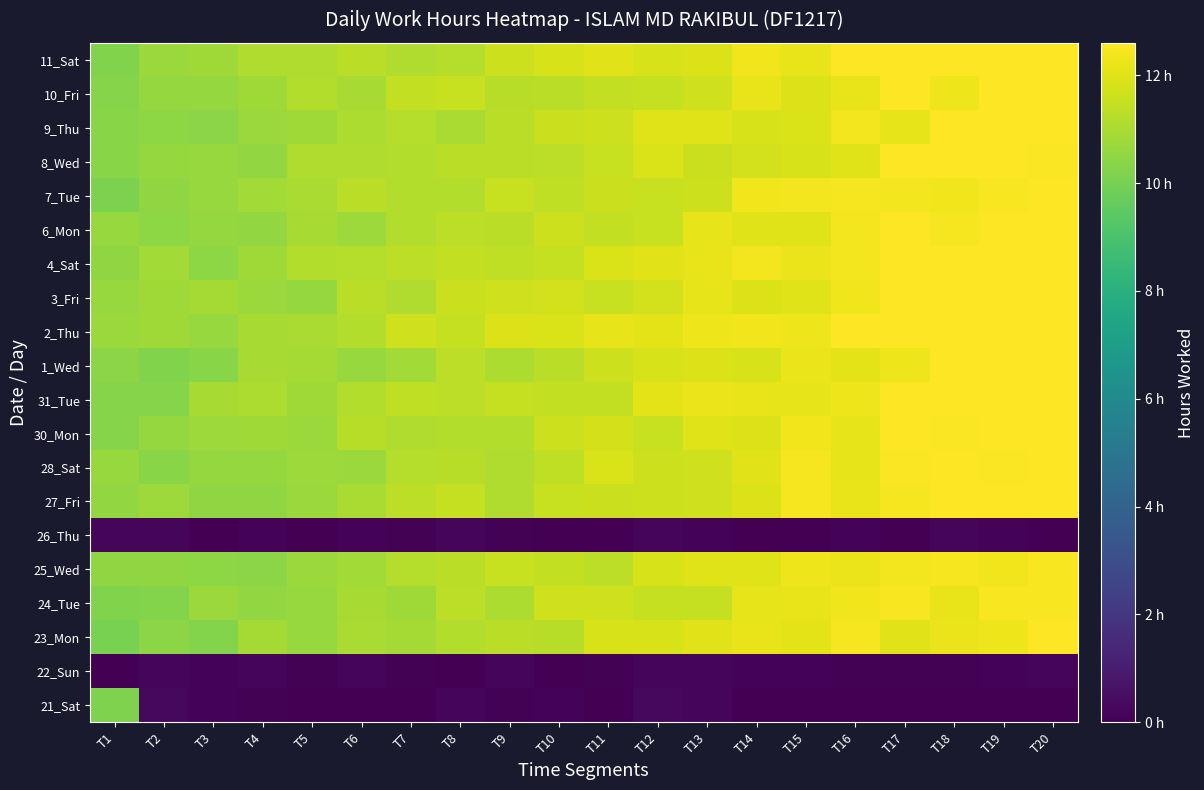

Reading left to right, extract all data points from this chart.

21_Sat: T1=10.2	T2=0.3	T3=0.1	T4=0.1	T5=-0.2	T6=-0.2	T7=-0.3	T8=0.2	T9=0.1	T10=0.1	T11=-0.3	T12=0.3	T13=0.2	T14=-0.2	T15=-0.2	T16=-0.2	T17=-0.1	T18=0.0	T19=-0.0	T20=-0.1
22_Sun: T1=0.0	T2=0.2	T3=0.1	T4=0.2	T5=0.1	T6=0.2	T7=0.1	T8=0.0	T9=0.2	T10=0.0	T11=0.1	T12=0.2	T13=0.2	T14=0.1	T15=0.1	T16=0.1	T17=0.1	T18=0.1	T19=0.1	T20=0.2
23_Mon: T1=10.0	T2=10.4	T3=10.2	T4=10.9	T5=10.6	T6=11.0	T7=10.9	T8=11.2	T9=11.3	T10=11.2	T11=11.8	T12=11.8	T13=12.1	T14=12.2	T15=12.1	T16=12.4	T17=12.1	T18=12.2	T19=12.3	T20=12.6
24_Tue: T1=10.2	T2=10.3	T3=10.7	T4=10.6	T5=10.7	T6=10.9	T7=10.8	T8=11.3	T9=11.0	T10=11.7	T11=11.7	T12=11.5	T13=11.5	T14=12.1	T15=12.2	T16=12.3	T17=12.5	T18=12.2	T19=12.5	T20=12.5
25_Wed: T1=10.5	T2=10.5	T3=10.5	T4=10.4	T5=10.7	T6=10.8	T7=11.2	T8=11.3	T9=11.6	T10=11.4	T11=11.4	T12=11.8	T13=12.0	T14=12.0	T15=12.3	T16=12.2	T17=12.4	T18=12.4	T19=12.3	T20=12.5
26_Thu: T1=0.2	T2=0.2	T3=0.0	T4=0.1	T5=0.0	T6=0.1	T7=0.1	T8=0.2	T9=0.1	T10=0.0	T11=0.0	T12=0.2	T13=0.1	T14=0.0	T15=0.0	T16=0.1	T17=0.0	T18=0.2	T19=0.1	T20=0.0
27_Fri: T1=10.6	T2=10.7	T3=10.5	T4=10.5	T5=10.7	T6=11.0	T7=11.3	T8=11.5	T9=11.1	T10=11.5	T11=11.6	T12=11.6	T13=11.7	T14=12.0	T15=12.4	T16=12.2	T17=12.4	T18=12.7	T19=12.6	T20=13.1
28_Sat: T1=10.6	T2=10.3	T3=10.6	T4=10.6	T5=10.7	T6=10.7	T7=11.2	T8=11.3	T9=11.1	T10=11.4	T11=11.9	T12=11.6	T13=11.7	T14=12.0	T15=12.4	T16=12.1	T17=12.5	T18=12.7	T19=12.5	T20=12.9
30_Mon: T1=10.3	T2=10.6	T3=10.8	T4=10.8	T5=10.7	T6=11.3	T7=11.1	T8=11.1	T9=11.2	T10=11.6	T11=11.8	T12=11.5	T13=12.0	T14=11.9	T15=12.3	T16=12.2	T17=12.6	T18=12.5	T19=13.0	T20=12.6
31_Tue: T1=10.3	T2=10.3	T3=10.9	T4=11.0	T5=10.8	T6=11.2	T7=11.4	T8=11.4	T9=11.5	T10=11.4	T11=11.5	T12=12.1	T13=12.2	T14=12.2	T15=12.1	T16=12.3	T17=12.6	T18=12.9	T19=13.0	T20=13.0
1_Wed: T1=10.4	T2=10.2	T3=10.4	T4=11.0	T5=10.9	T6=10.7	T7=10.9	T8=11.3	T9=11.1	T10=11.3	T11=11.6	T12=11.8	T13=12.0	T14=11.8	T15=12.2	T16=12.1	T17=12.3	T18=12.6	T19=12.7	T20=13.0
2_Thu: T1=10.7	T2=10.8	T3=10.7	T4=10.9	T5=11.0	T6=11.1	T7=11.7	T8=11.5	T9=11.9	T10=11.9	T11=12.1	T12=12.1	T13=12.3	T14=12.3	T15=12.3	T16=12.7	T17=12.6	T18=12.6	T19=13.1	T20=12.9
3_Fri: T1=10.7	T2=10.8	T3=10.9	T4=10.7	T5=10.6	T6=11.3	T7=11.1	T8=11.6	T9=11.7	T10=11.8	T11=11.5	T12=11.7	T13=12.1	T14=11.9	T15=12.0	T16=12.4	T17=12.7	T18=12.7	T19=12.7	T20=12.6
4_Sat: T1=10.5	T2=10.9	T3=10.5	T4=10.8	T5=11.2	T6=11.2	T7=11.3	T8=11.5	T9=11.4	T10=11.5	T11=11.9	T12=12.0	T13=12.2	T14=12.4	T15=12.2	T16=12.4	T17=12.7	T18=12.7	T19=12.9	T20=13.1
6_Mon: T1=10.6	T2=10.4	T3=10.6	T4=10.6	T5=11.0	T6=10.8	T7=11.2	T8=11.3	T9=11.3	T10=11.6	T11=11.4	T12=11.6	T13=12.2	T14=12.0	T15=12.0	T16=12.4	T17=12.6	T18=12.4	T19=12.8	T20=12.6
7_Tue: T1=10.1	T2=10.5	T3=10.6	T4=10.8	T5=11.0	T6=11.3	T7=11.1	T8=11.2	T9=11.6	T10=11.4	T11=11.6	T12=11.5	T13=11.6	T14=12.3	T15=12.4	T16=12.4	T17=12.4	T18=12.3	T19=12.5	T20=12.6
8_Wed: T1=10.4	T2=10.6	T3=10.7	T4=10.6	T5=11.1	T6=11.1	T7=11.1	T8=11.3	T9=11.3	T10=11.3	T11=11.5	T12=11.9	T13=11.6	T14=11.8	T15=11.8	T16=12.0	T17=12.6	T18=12.6	T19=12.6	T20=12.5
9_Thu: T1=10.4	T2=10.5	T3=10.4	T4=10.7	T5=10.8	T6=11.1	T7=11.2	T8=11.0	T9=11.3	T10=11.6	T11=11.6	T12=12.0	T13=12.0	T14=11.8	T15=11.9	T16=12.4	T17=12.1	T18=12.6	T19=12.9	T20=12.8
10_Fri: T1=10.3	T2=10.6	T3=10.6	T4=10.8	T5=11.2	T6=11.0	T7=11.4	T8=11.5	T9=11.2	T10=11.3	T11=11.4	T12=11.5	T13=11.7	T14=12.2	T15=11.9	T16=12.2	T17=12.6	T18=12.3	T19=12.9	T20=12.7
11_Sat: T1=10.2	T2=10.7	T3=10.8	T4=11.1	T5=11.1	T6=11.3	T7=11.1	T8=11.2	T9=11.7	T10=11.8	T11=12.1	T12=11.8	T13=11.9	T14=12.3	T15=12.2	T16=12.7	T17=12.8	T18=12.6	T19=12.9	T20=13.1